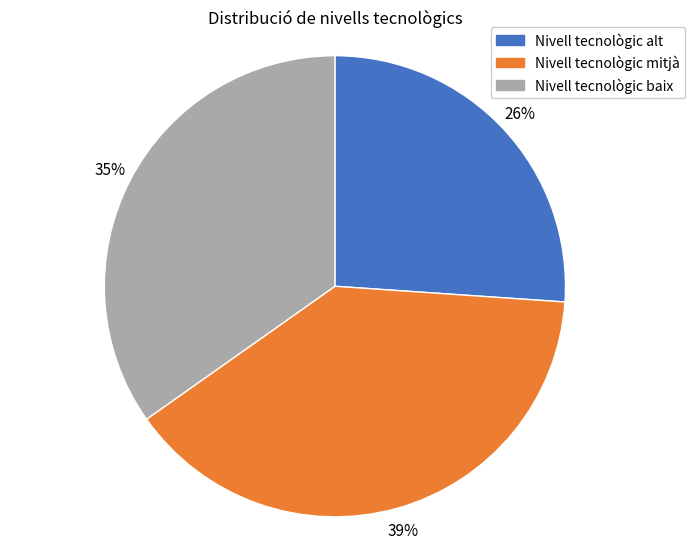

True or false: Nivell tecnològic baix accounts for 35% of the total.

True